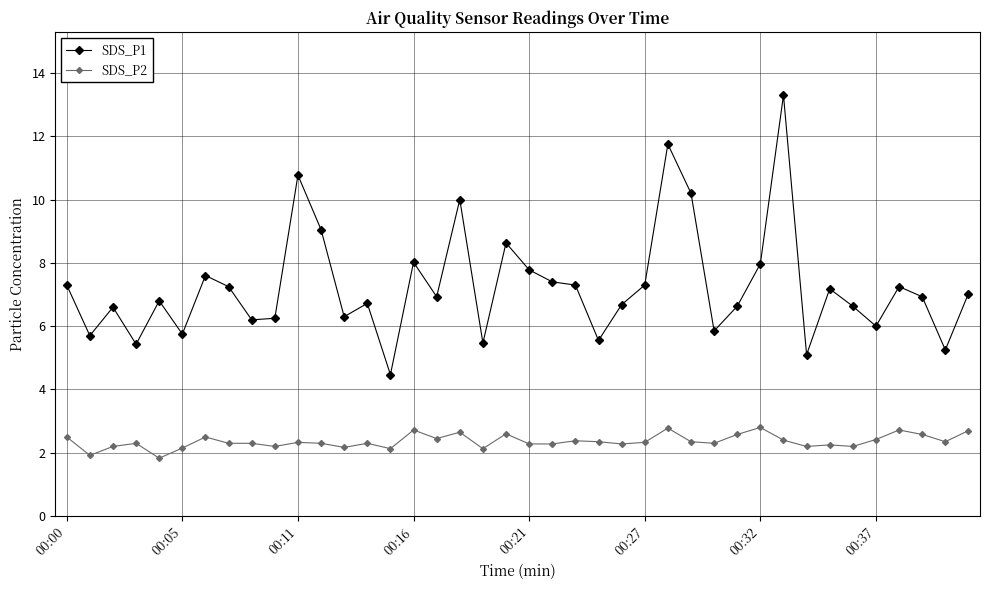

True or false: SDS_P1 and SDS_P2 intersect in this chart.

False